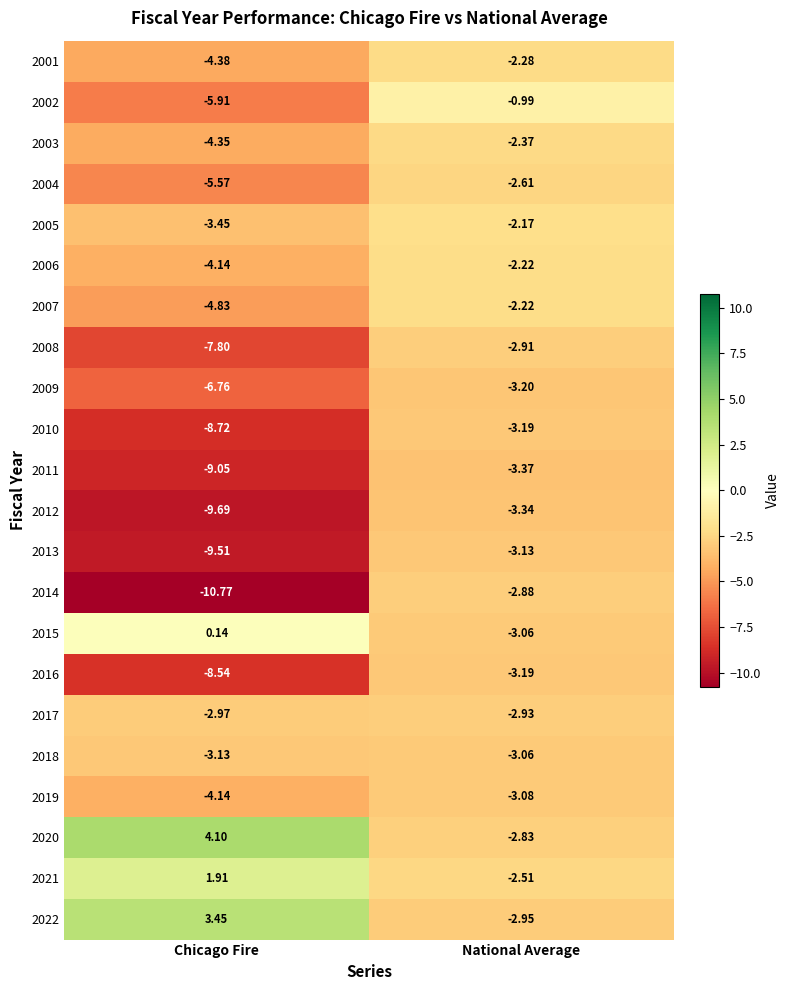

Where is 2002 nearest to the value -3?

National Average